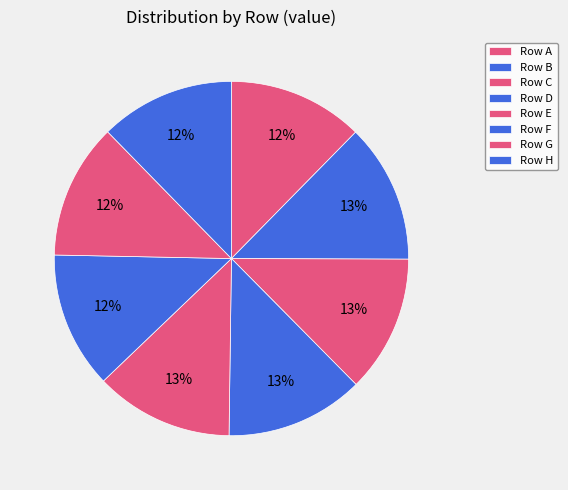

How many slices are in this pie chart?

8